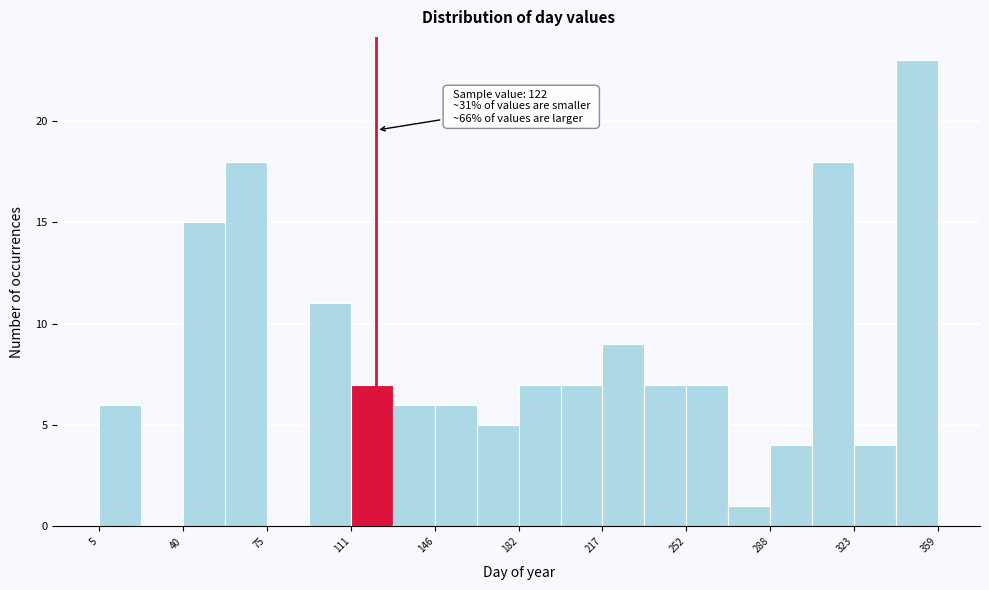

Read against the x-axis, roughly where is the centre of the tallest bar?

350